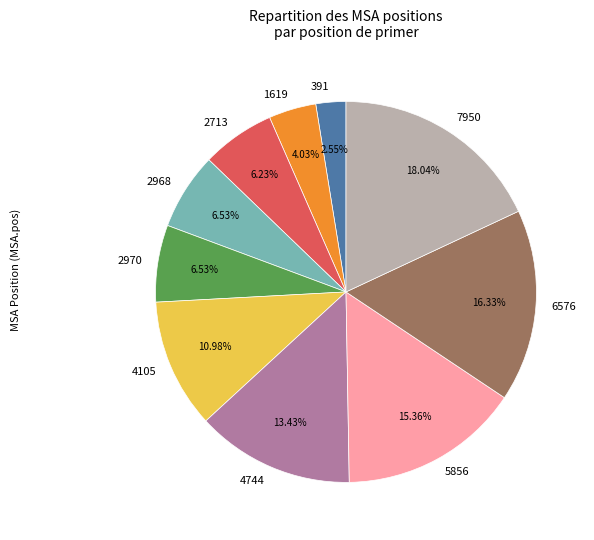

To the nearest percent, what percentage of the pie is 4744?

13%